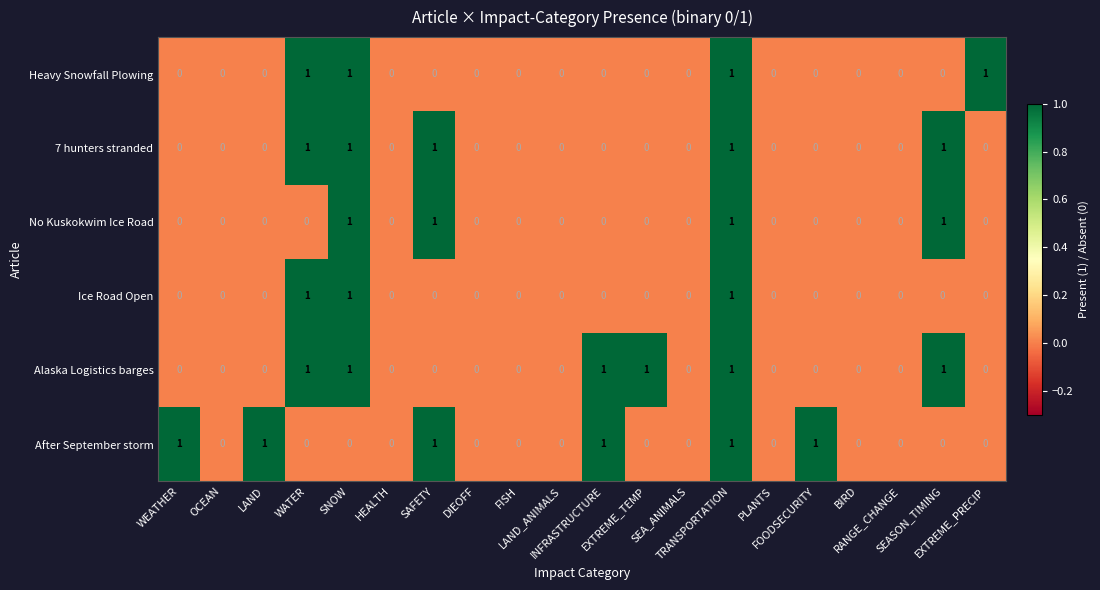

How many After September storm values are between 0 and 1?

20